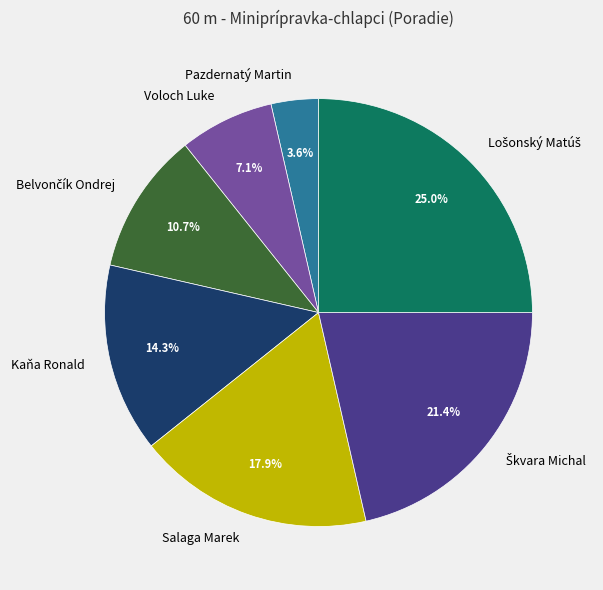

Which category has the smallest portion of the pie?

Pazdernatý Martin